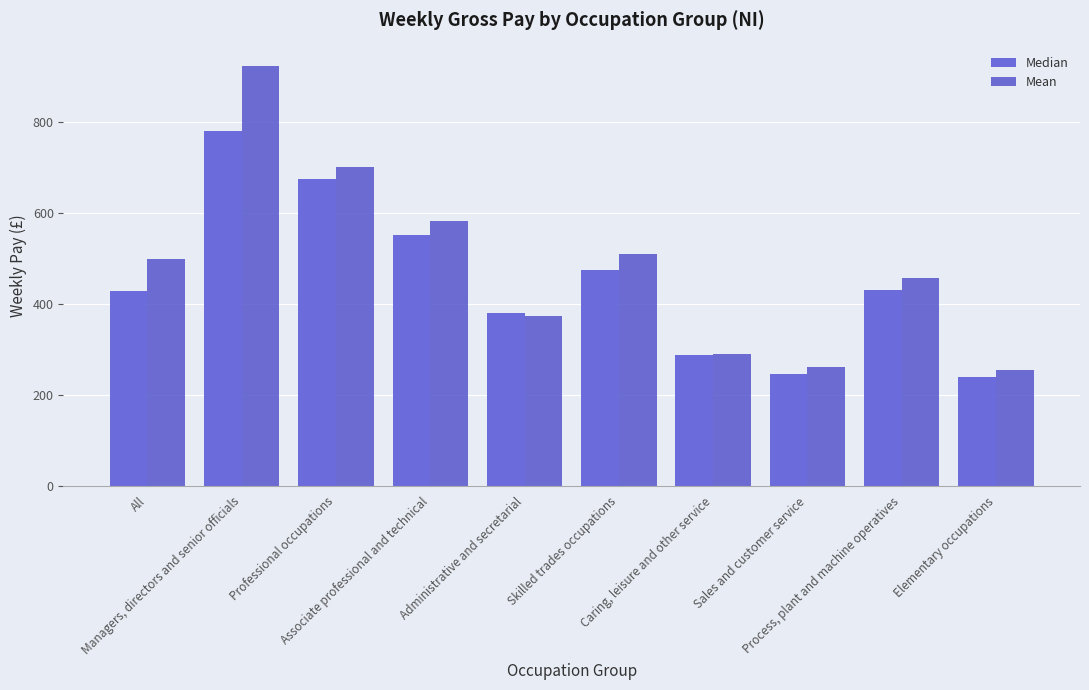

Rank the categories by Median value from lowest to highest.

Elementary occupations, Sales and customer service, Caring, leisure and other service, Administrative and secretarial, All, Process, plant and machine operatives, Skilled trades occupations, Associate professional and technical, Professional occupations, Managers, directors and senior officials